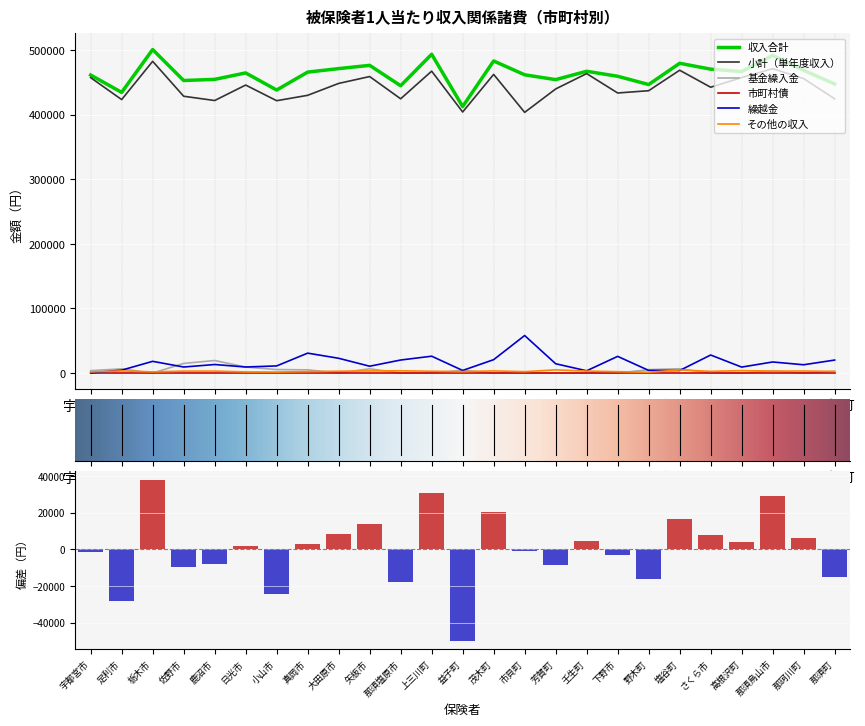

What is the label of the 21st bar from the left?

さくら市